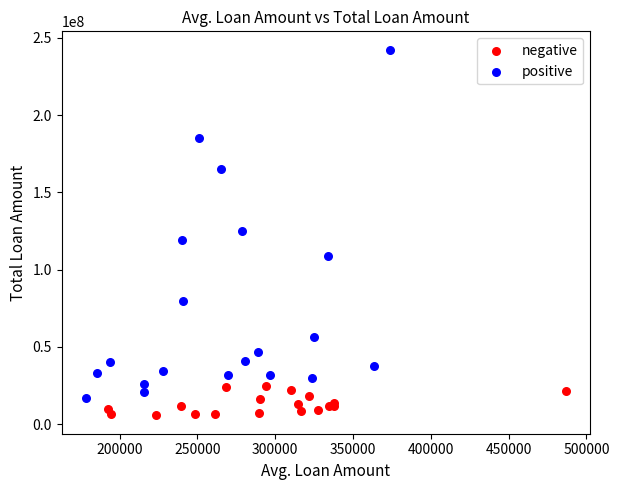

Which series reaches the maximum Y coordinate?

positive